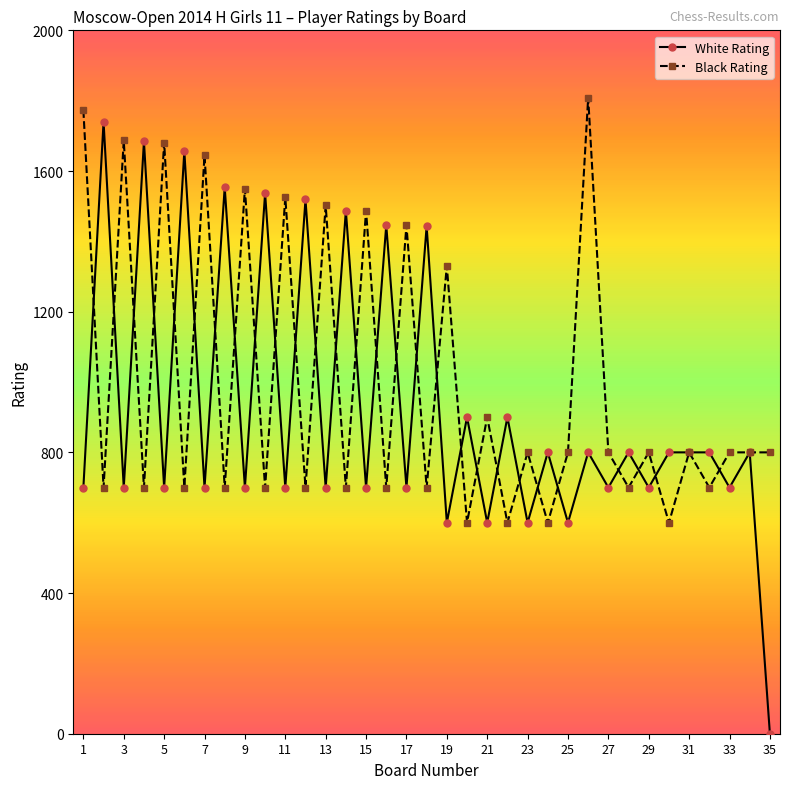

True or false: White Rating has more than 1 points higher than both neighbors.

True